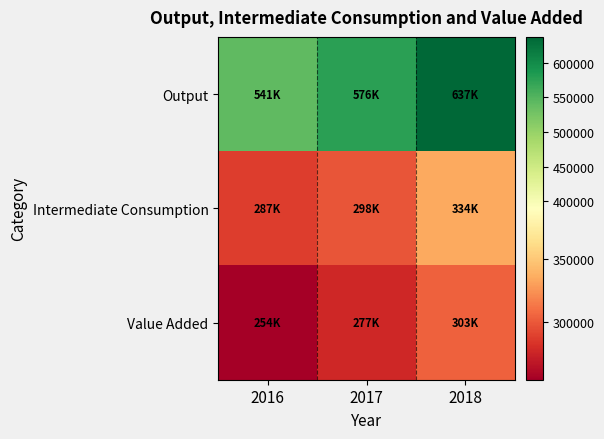

Reading left to right, list all the values displayed in this chart.

Output: 2016=541356.2	2017=575676.7	2018=637186.3
Intermediate Consumption: 2016=287345.7	2017=298430.6	2018=334110.2
Value Added: 2016=254010.5	2017=277246.1	2018=303076.1